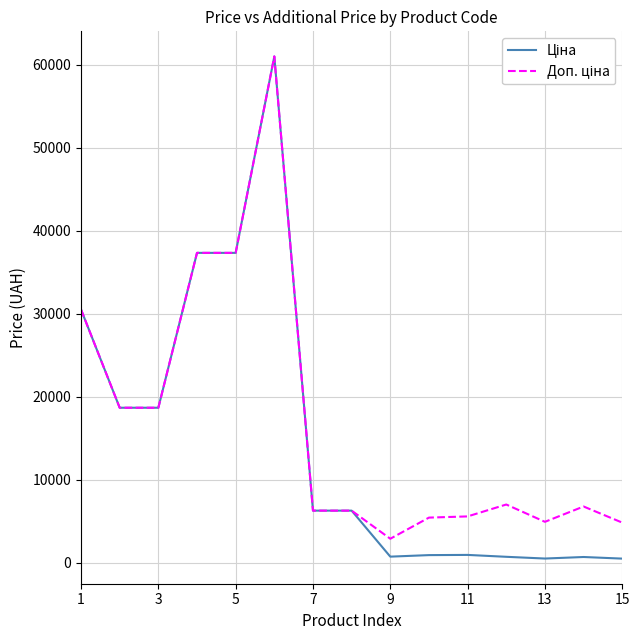

What is the greatest value displayed?

61024.7